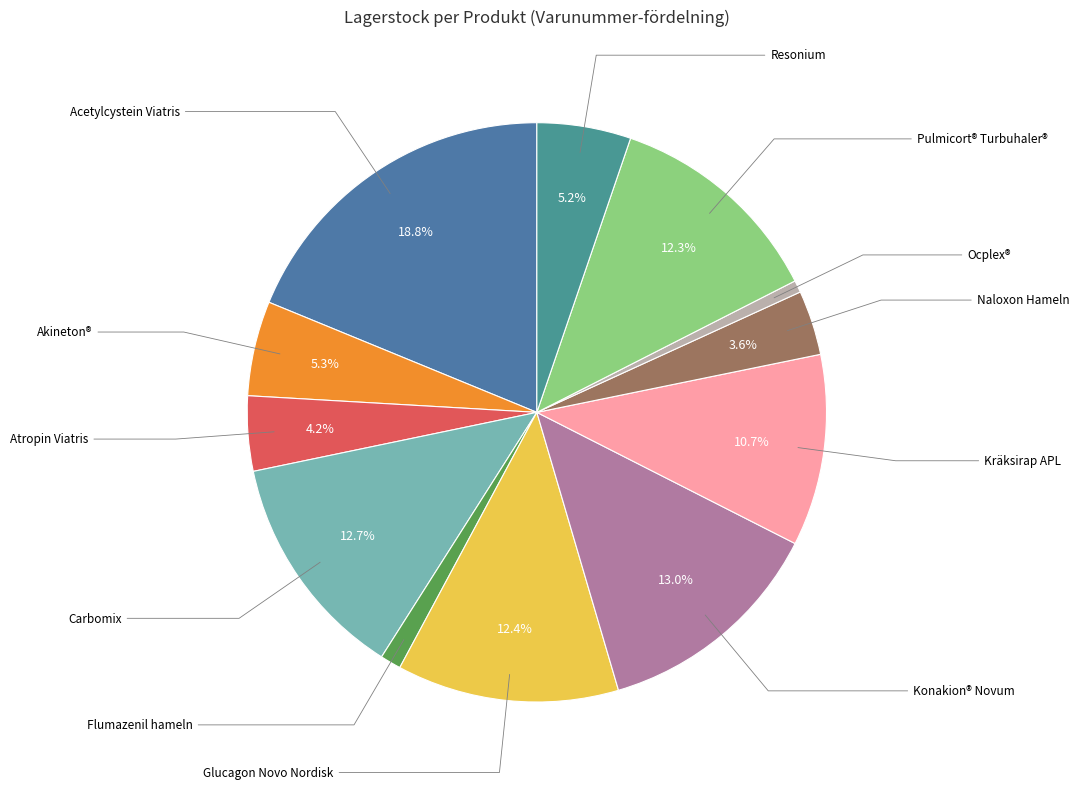

To the nearest percent, what is the difference between the largest and smallest slice percentages?

18%